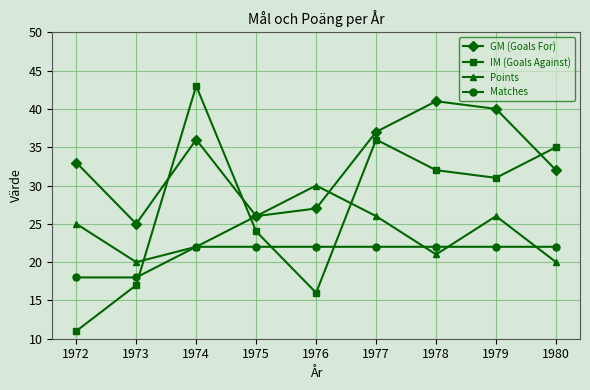

Where is the first local minimum for Points?

1973